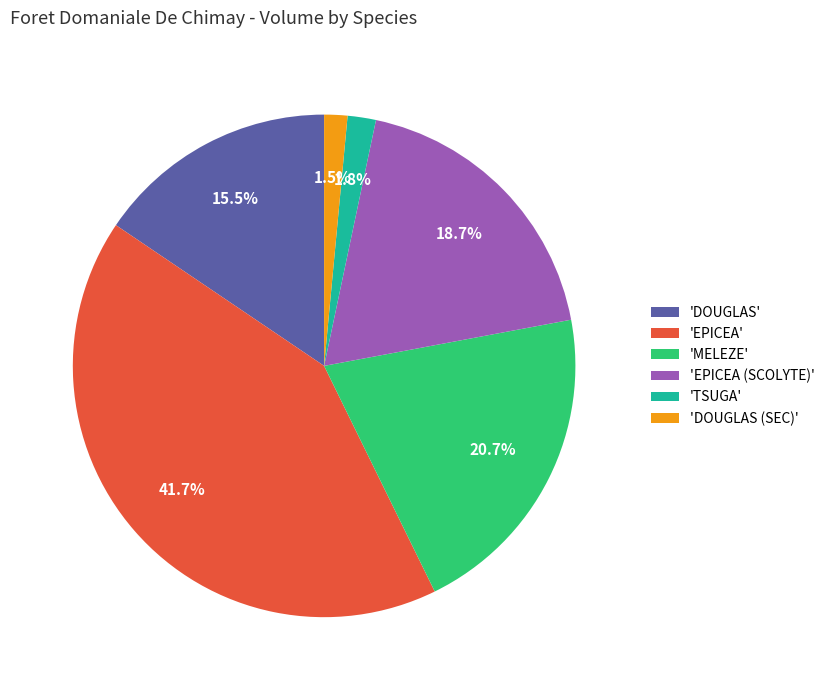

Which category has the biggest portion of the pie?

'EPICEA'